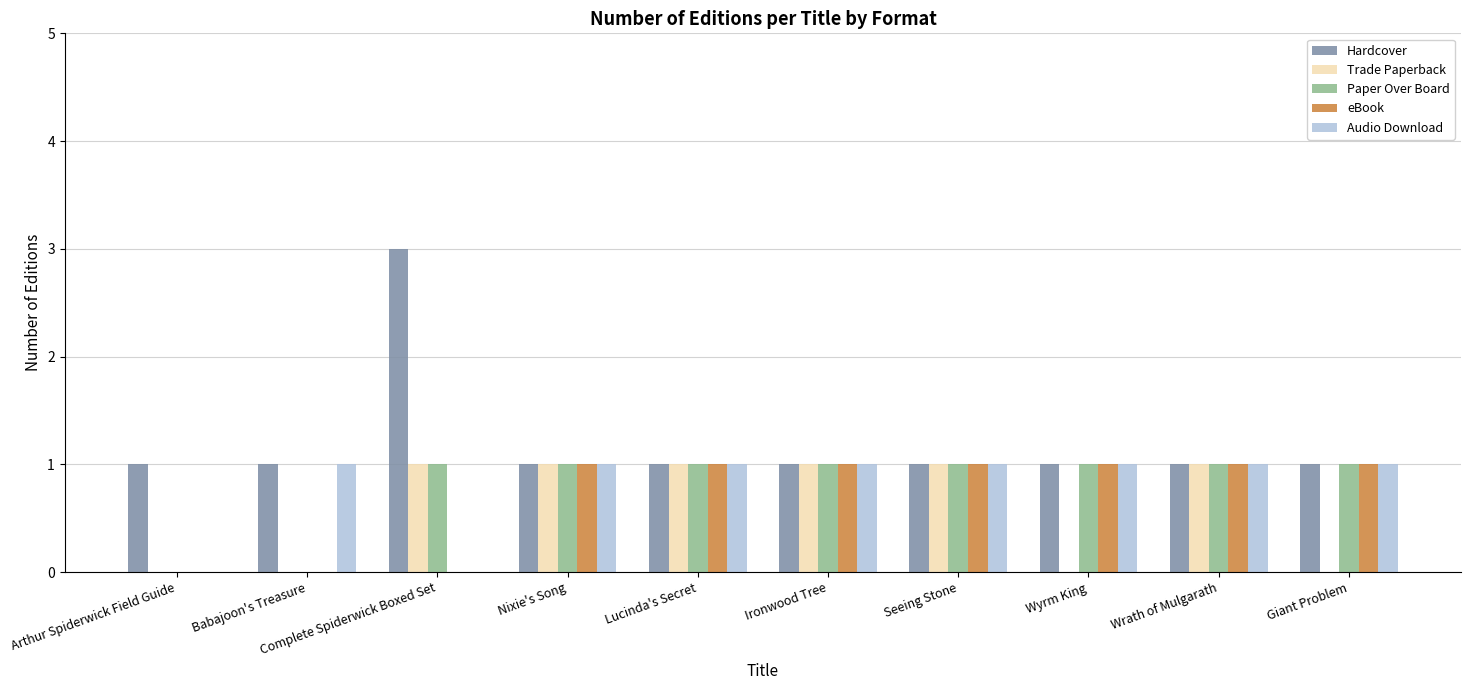

Reading left to right, what are all the values shown in this chart?

Hardcover: 1	1	3	1	1	1	1	1	1	1
Trade Paperback: 0	0	1	1	1	1	1	0	1	0
Paper Over Board: 0	0	1	1	1	1	1	1	1	1
eBook: 0	0	0	1	1	1	1	1	1	1
Audio Download: 0	1	0	1	1	1	1	1	1	1